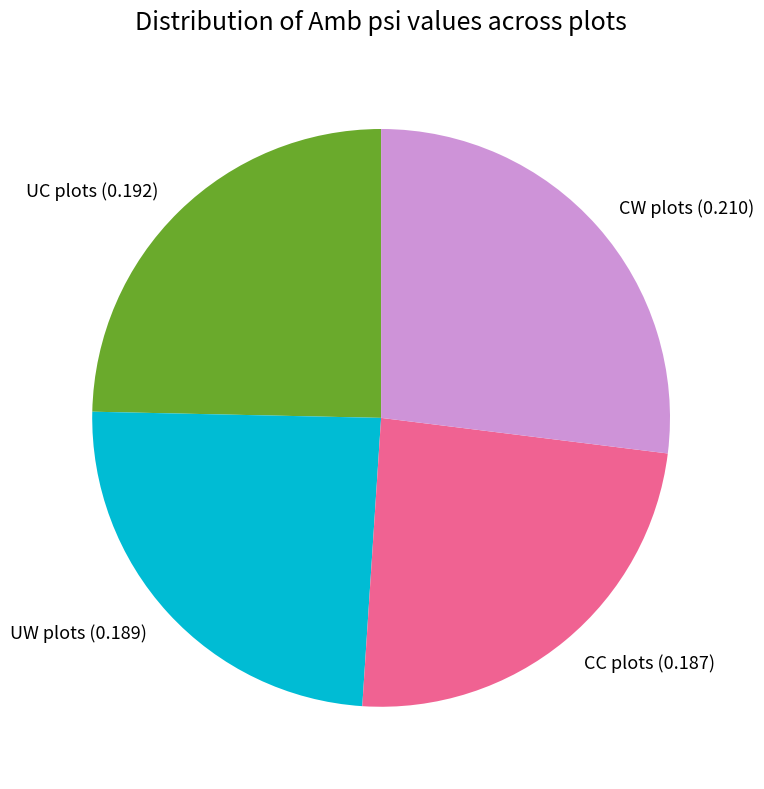

The UW plots slice represents 15% of the pie. True or false?

False